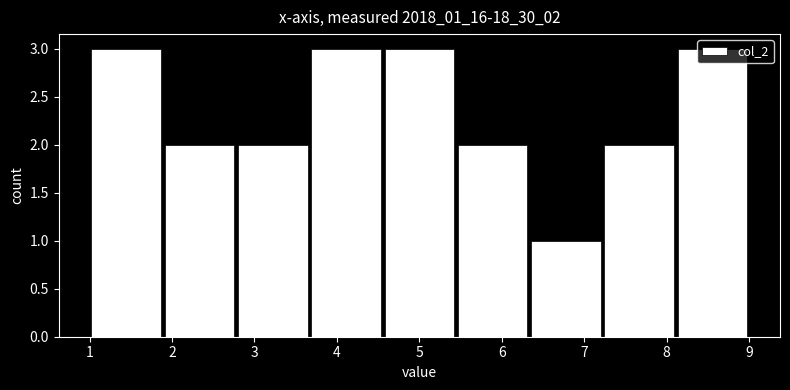

Reading left to right, list every bar in this chart as the range it spans on the x-axis followed by its height. Neither the bar edges nor the heights are printed on the chart, so give them approximately, as read against the axes.

1.0 to 1.9: 3
1.9 to 2.8: 2
2.8 to 3.7: 2
3.7 to 4.6: 3
4.6 to 5.4: 3
5.4 to 6.3: 2
6.3 to 7.2: 1
7.2 to 8.1: 2
8.1 to 9.0: 3